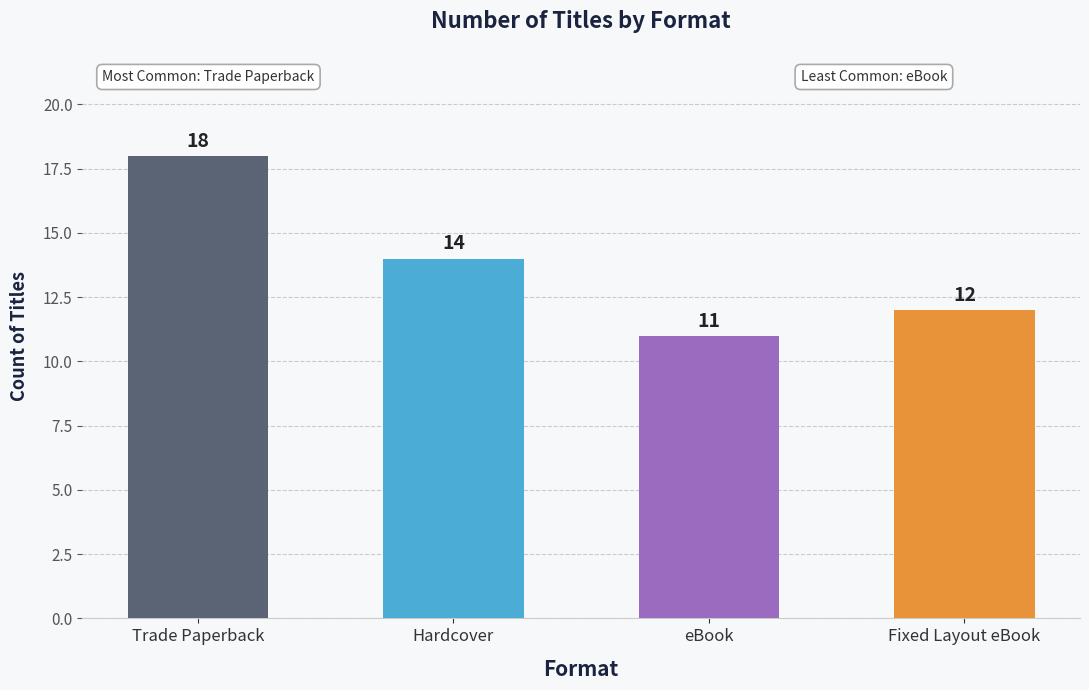

True or false: the data shows 12 at Fixed Layout eBook.

True